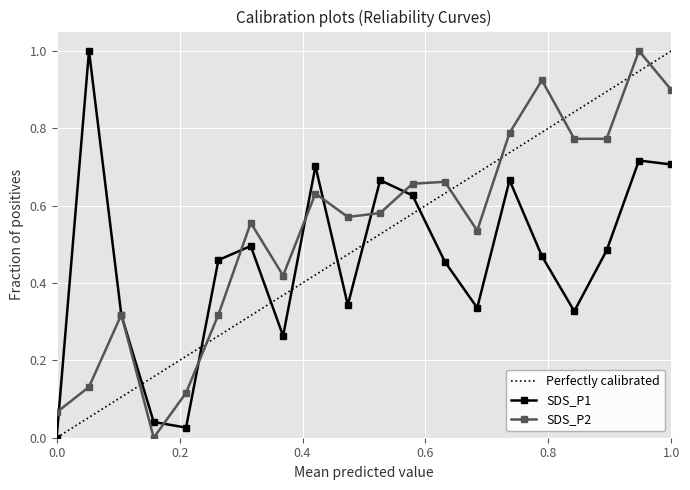

What is the highest value of the SDS_P1 series?

1.0